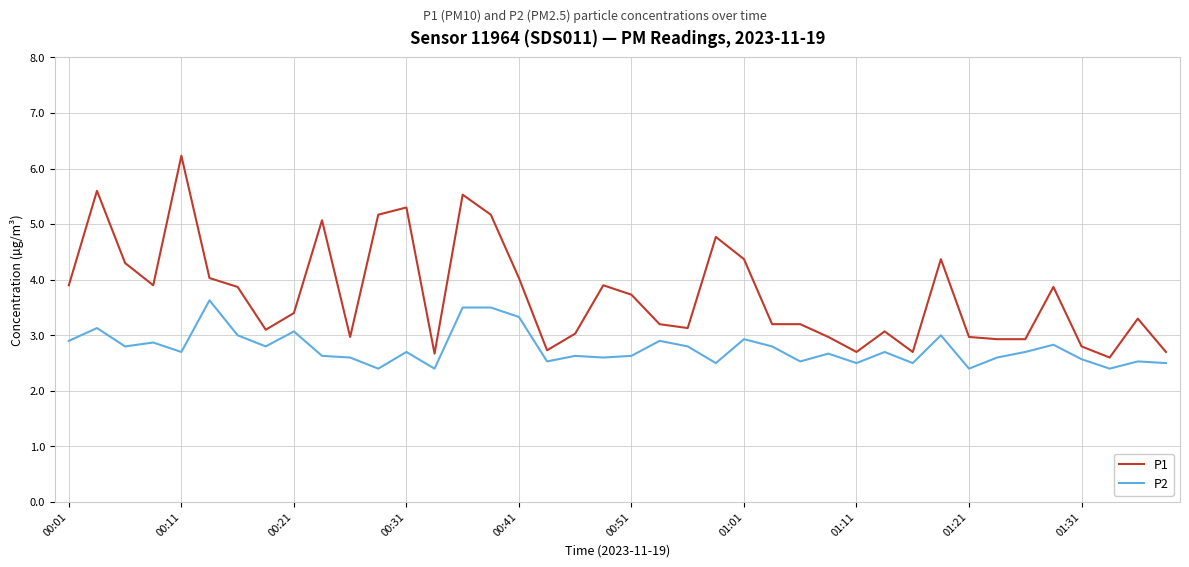

Rank the series by their average value, from lowest to highest.

P2, P1